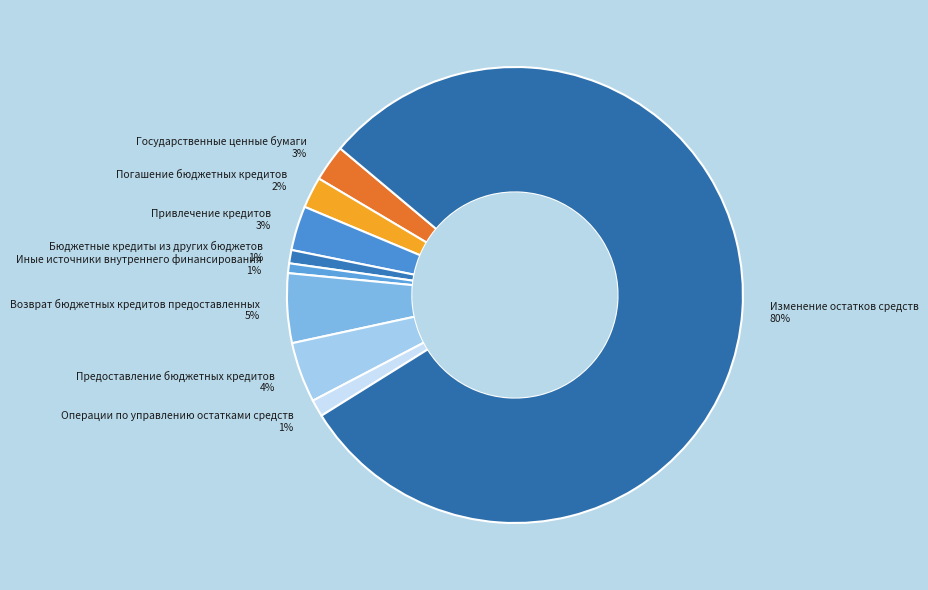

Which has a higher value, Возврат бюджетных кредитов предоставленных 5% or Предоставление бюджетных кредитов 4%?

Возврат бюджетных кредитов предоставленных 5%